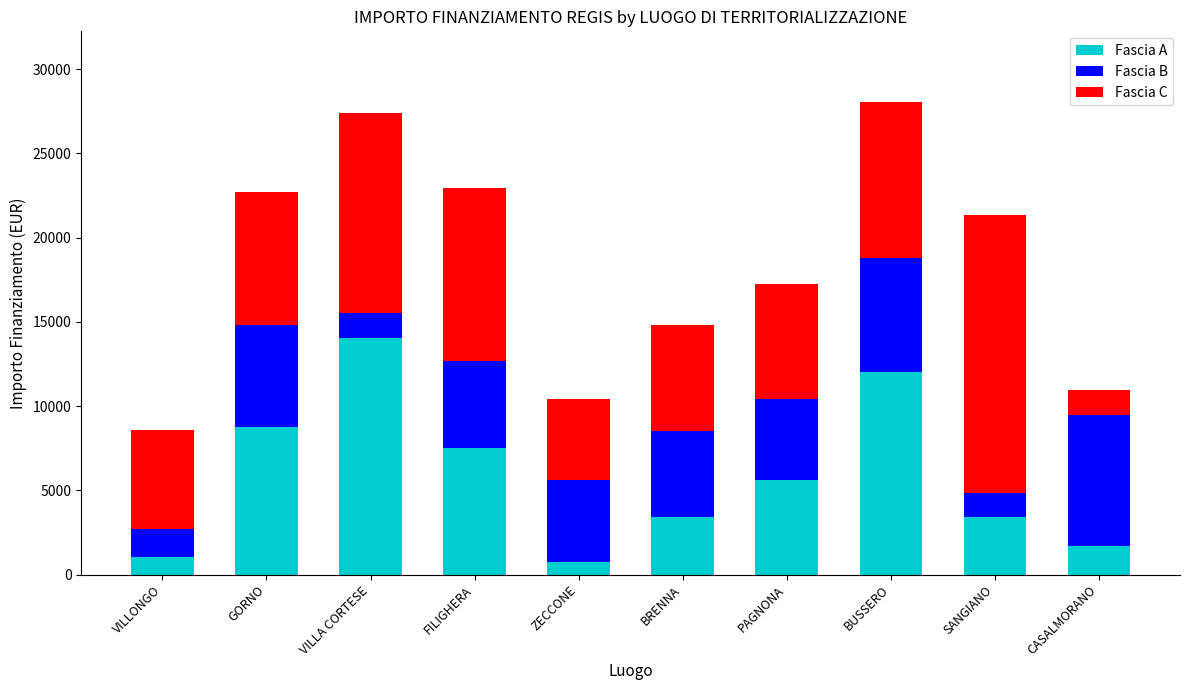

What is the total value across all series at SANGIANO?

21324